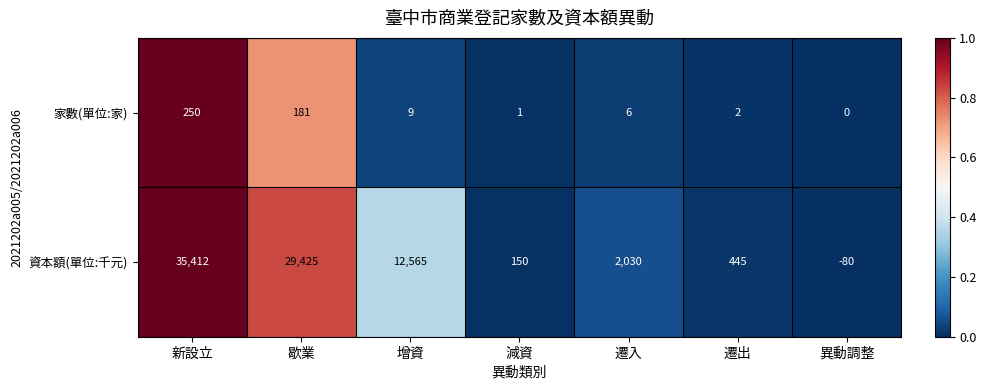

What is the difference between the maximum and minimum values in the 家數(單位:家) series?

250